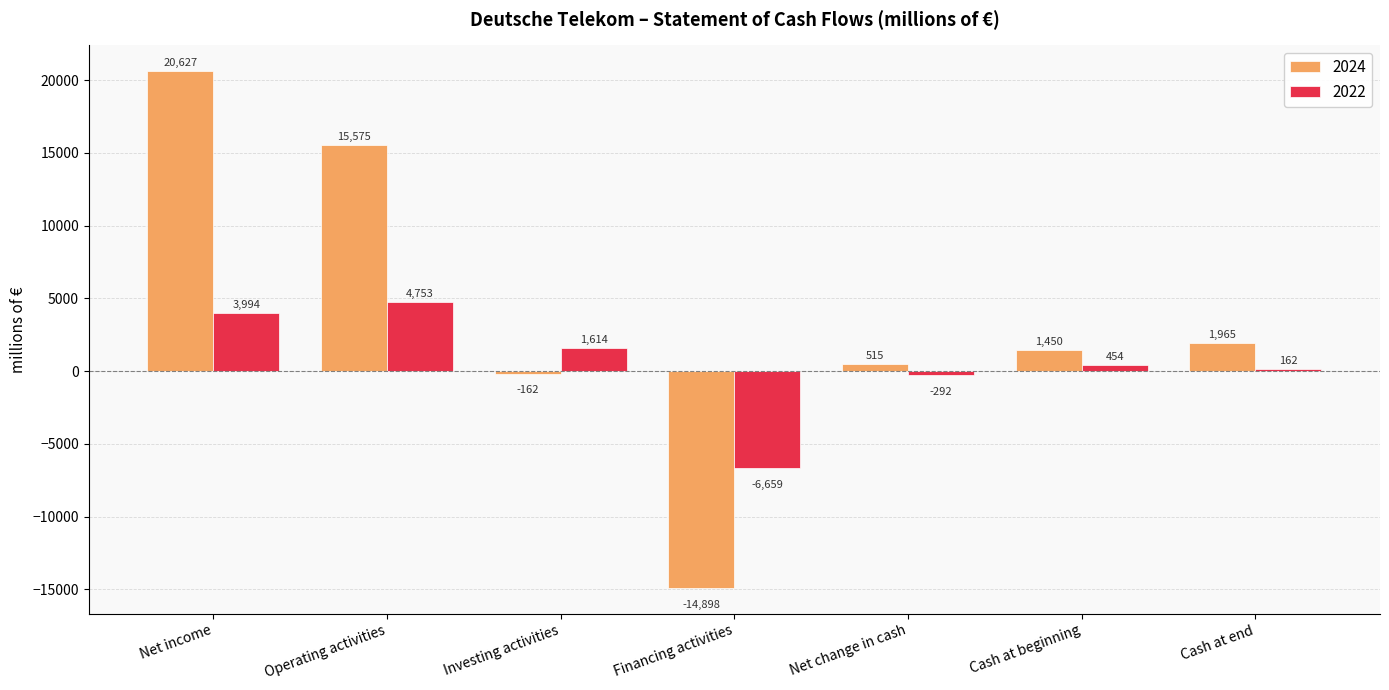

How many values in 2024 are above zero?

5